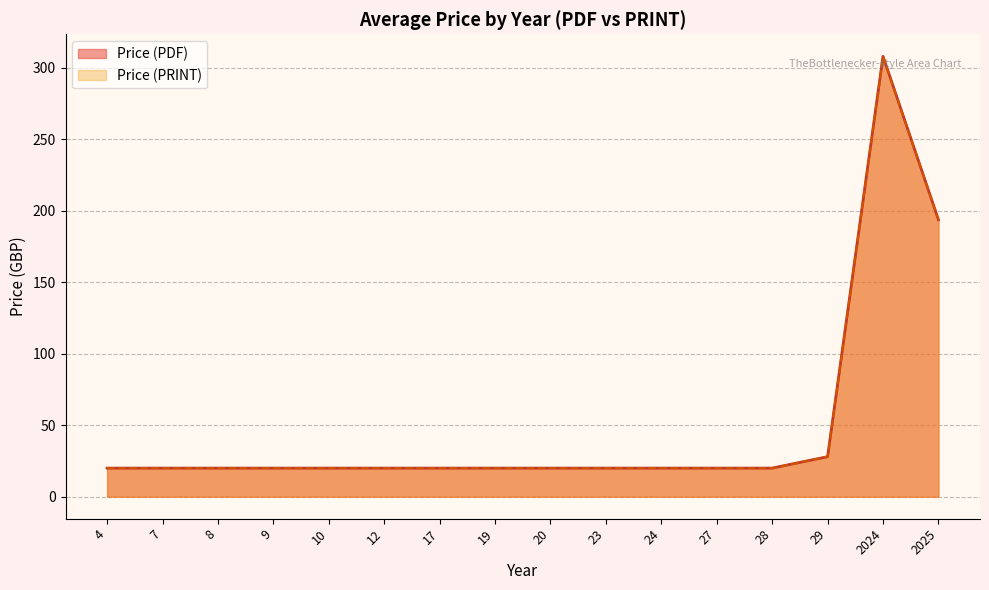

What are all the series names shown in the legend?

Price (PDF), Price (PRINT)